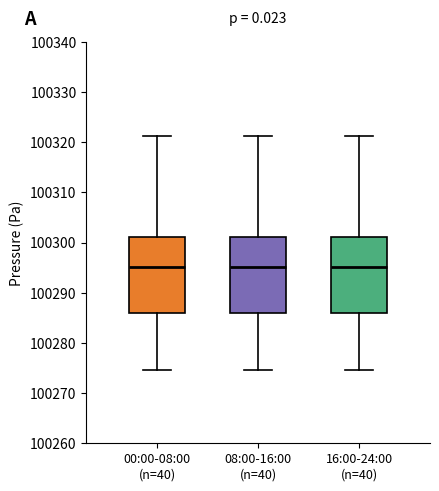

Reading left to right, transcribe this box plot: for each box, give where its median line is, the range the box spans, and where its two whiskers end, as read against the y-axis. The values are not printed on the chart, so give them approximately, as read against the axis.

00:00-08:00 (n=40): median 100295, box 100286 to 100301, whiskers 100275 to 100321
08:00-16:00 (n=40): median 100295, box 100286 to 100301, whiskers 100275 to 100321
16:00-24:00 (n=40): median 100295, box 100286 to 100301, whiskers 100275 to 100321